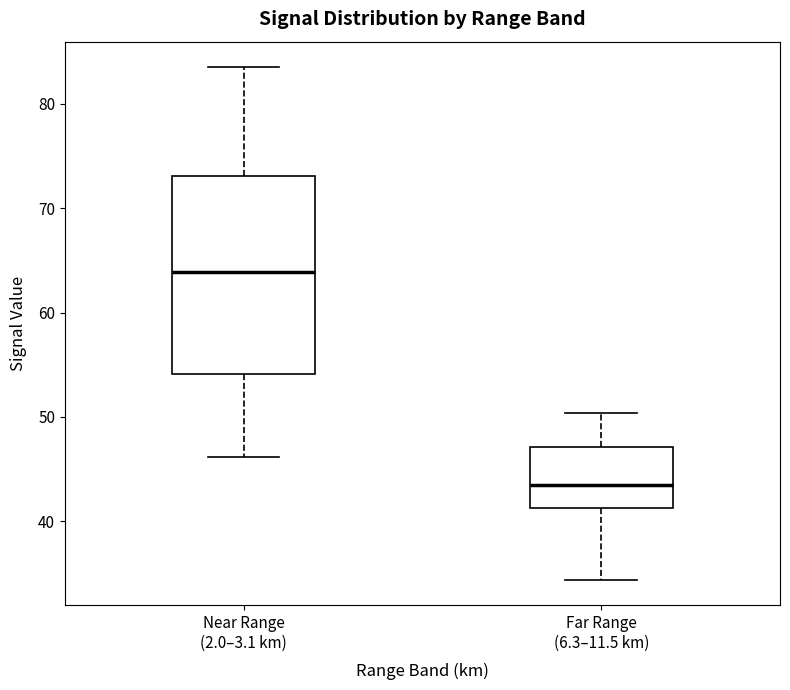

Reading left to right, read every box against the y-axis: the position of its median line, the range the box covers, and the ends of its whiskers. The values are not printed on the chart, so give them approximately, as read against the axis.

Near Range (2.0–3.1 km): median 64, box 54 to 73, whiskers 46 to 84
Far Range (6.3–11.5 km): median 43, box 41 to 47, whiskers 34 to 50